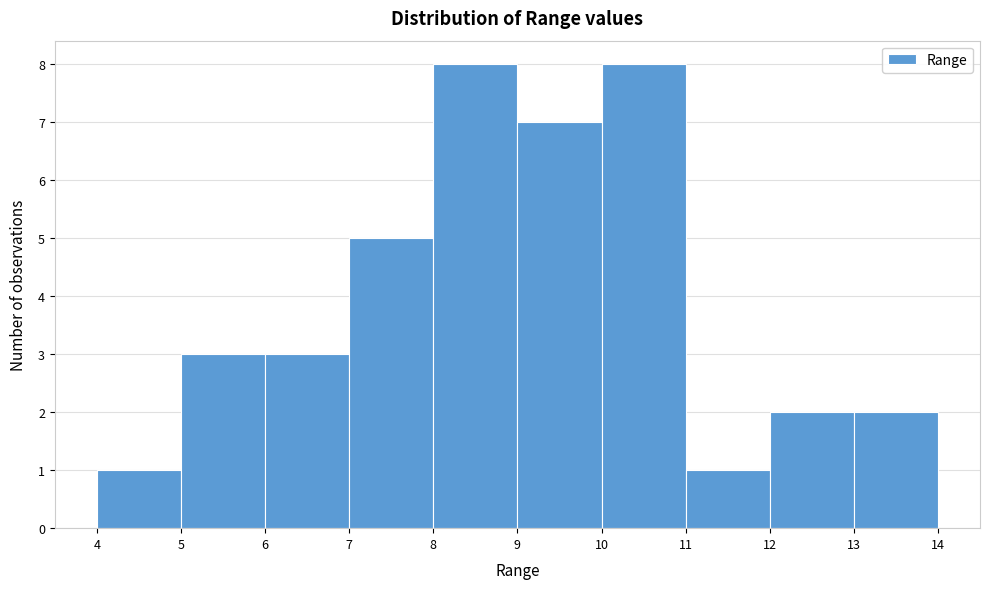

Reading left to right, transcribe this chart: for each bar, give the range it covers on the x-axis and its height. The values are not printed on the chart, so give them approximately, as read against the axis.

4 to 5: 1
5 to 6: 3
6 to 7: 3
7 to 8: 5
8 to 9: 8
9 to 10: 7
10 to 11: 8
11 to 12: 1
12 to 13: 2
13 to 14: 2